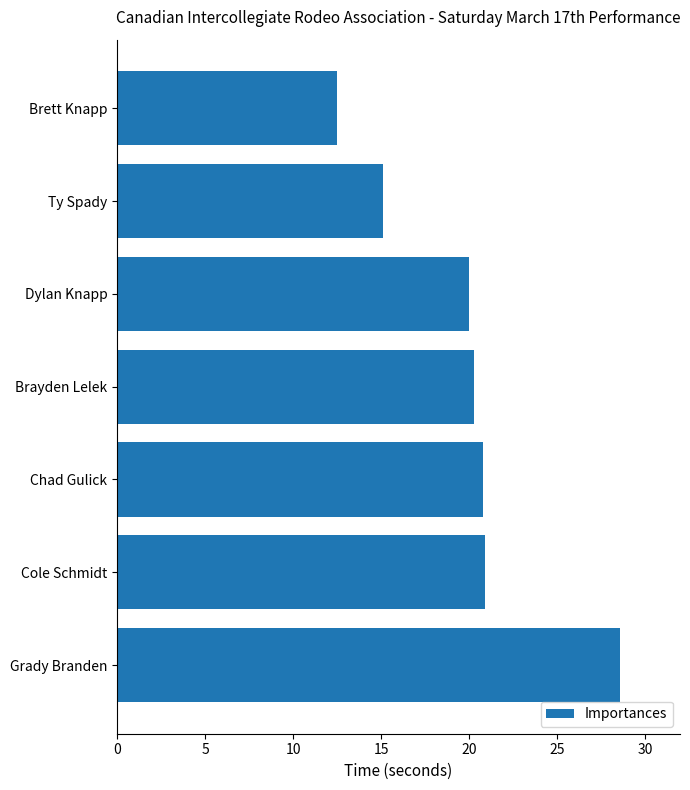

Approximately how many times larger is the value at Grady Branden compared to Dylan Knapp?

1.4